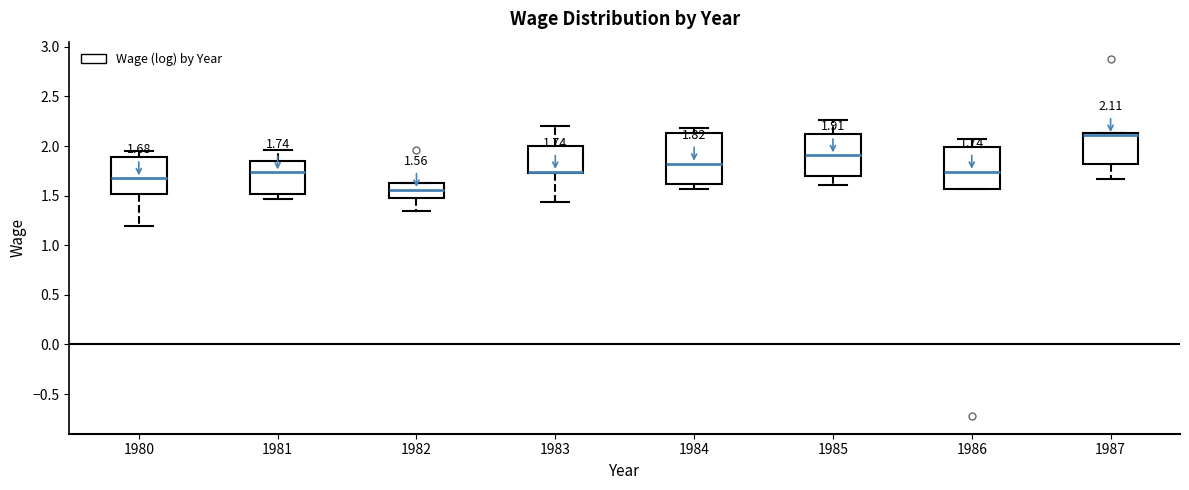

Comparing the boxes themselves (not the whiskers), which one is the tallest?

1984